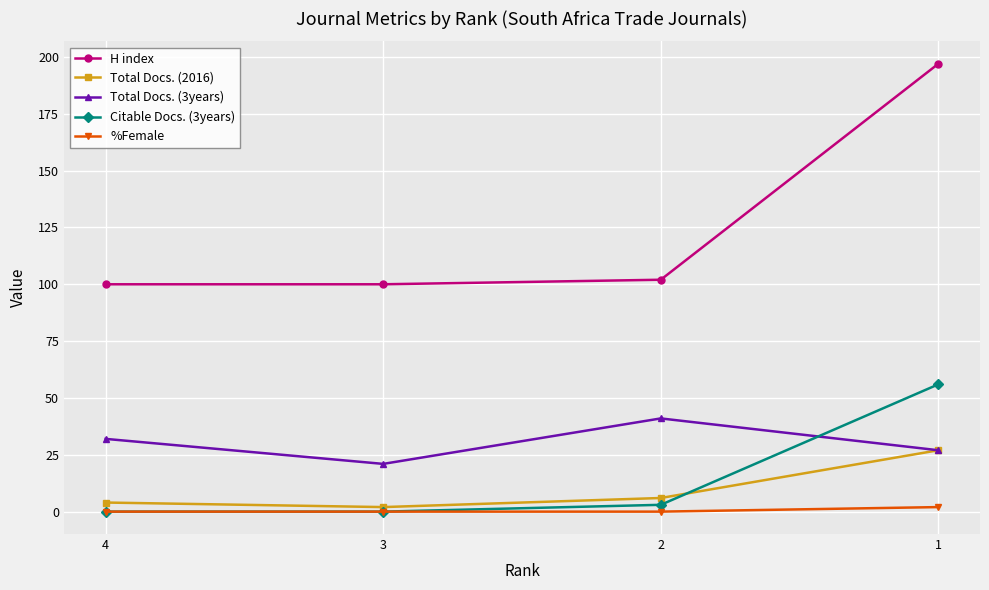

True or false: H index and %Female intersect in this chart.

False